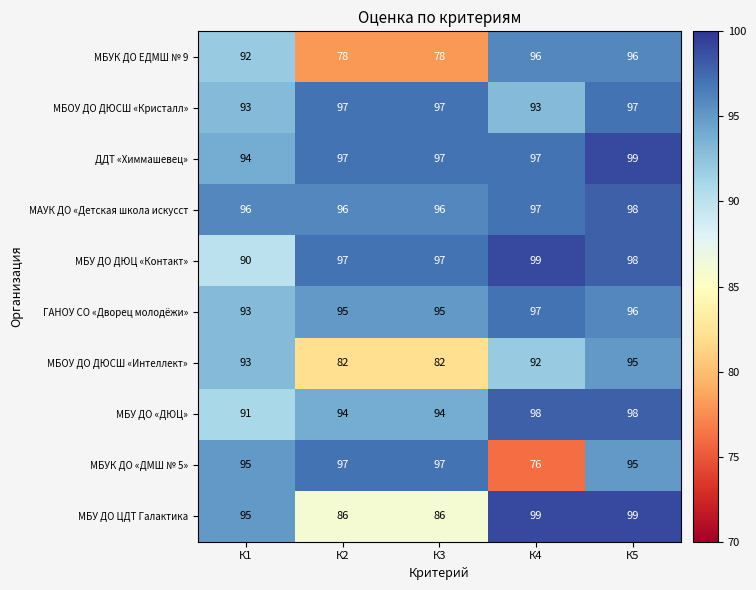

At which category is the sum across all series the highest?

К5